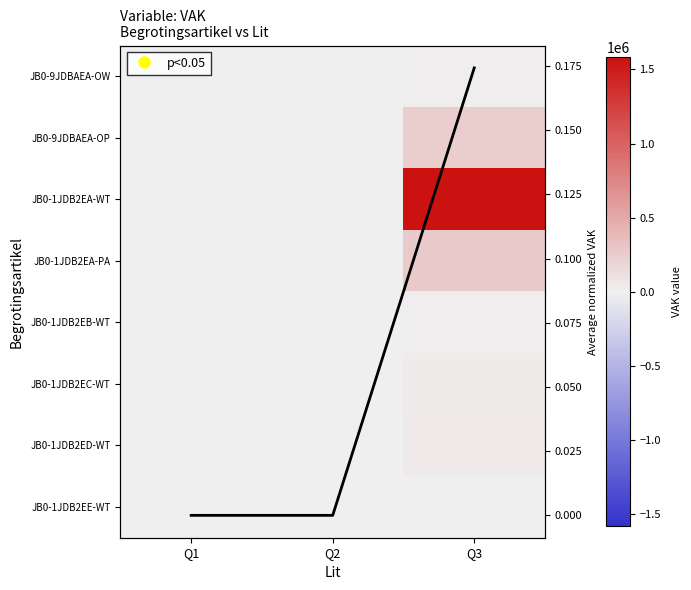

Which label corresponds to the smallest value in the chart?

Q1